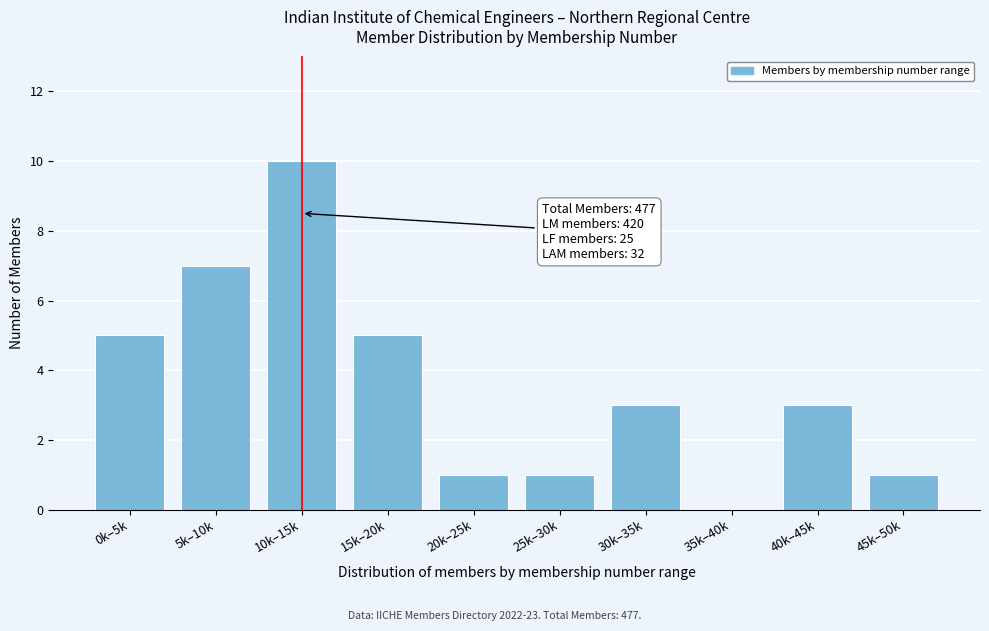

Reading right to left, list all the values displayed in this chart.

45k–50k=1	40k–45k=3	35k–40k=0	30k–35k=3	25k–30k=1	20k–25k=1	15k–20k=5	10k–15k=10	5k–10k=7	0k–5k=5